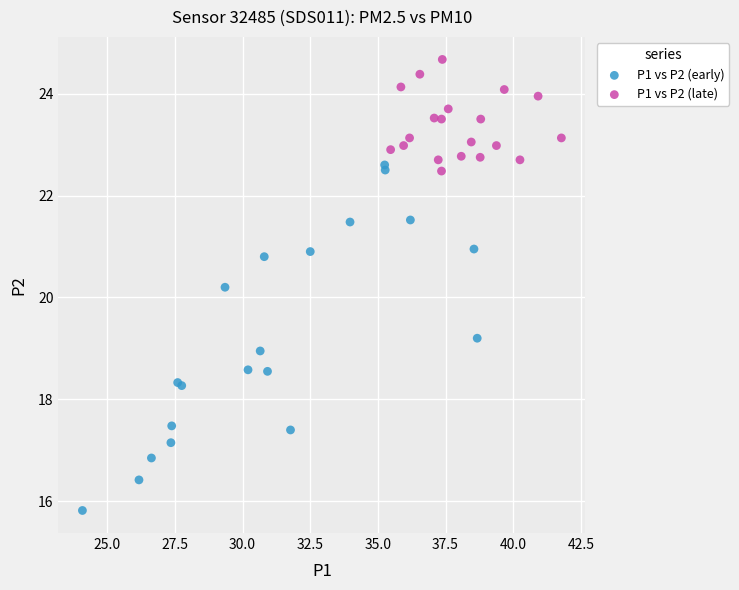

Which series reaches the minimum Y coordinate?

P1 vs P2 (early)